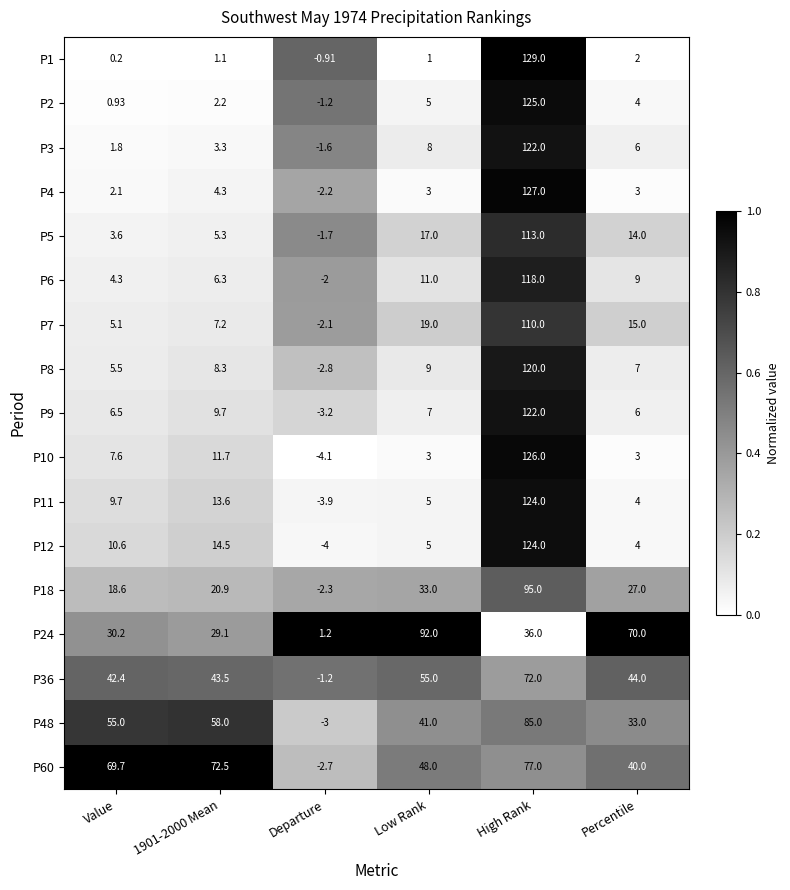

Where is P24 nearest to the value 46?

High Rank